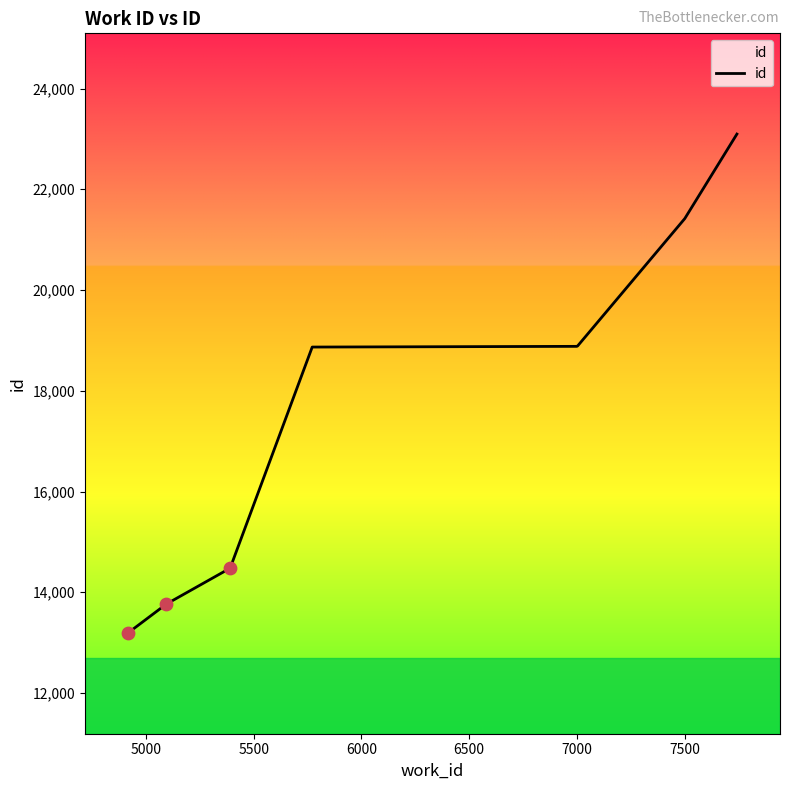

What is the minimum value shown in the chart?

13192